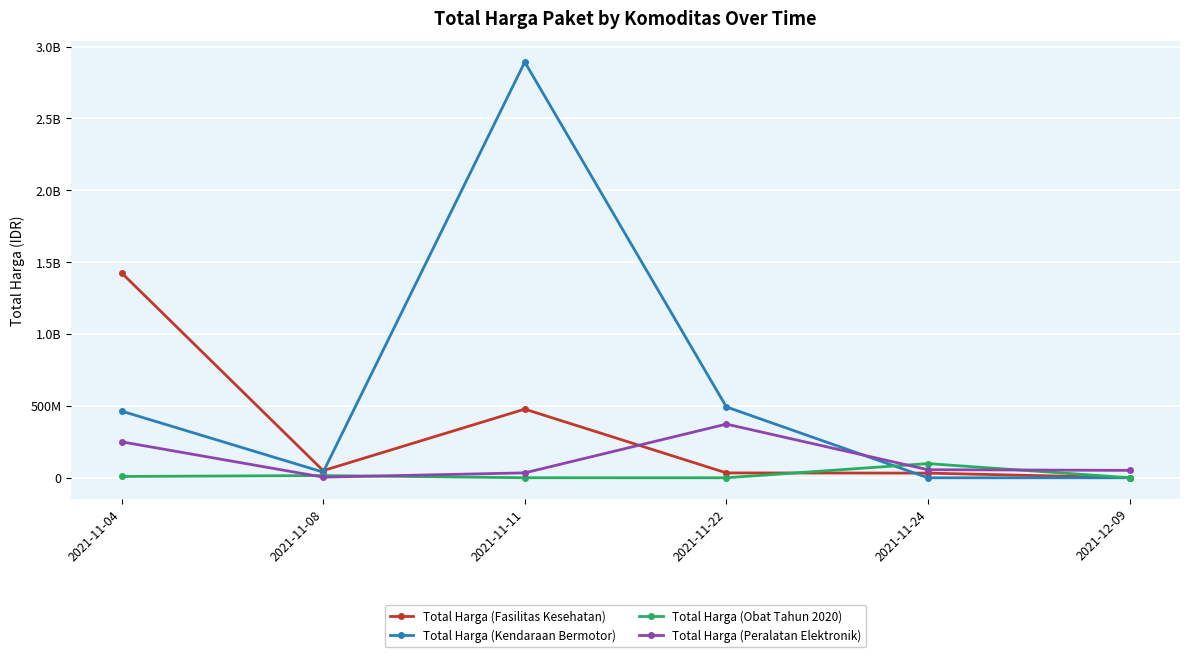

Is this an area chart (filled region under the line)?

No